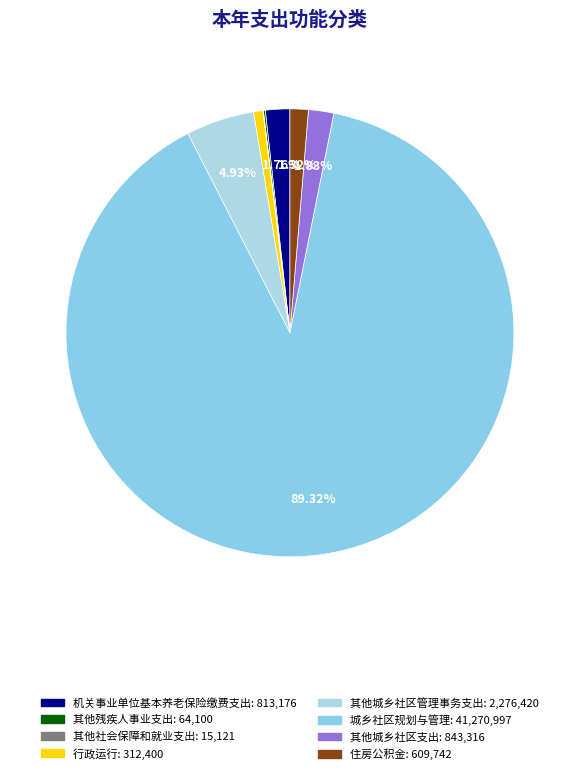

Which category has the smallest portion of the pie?

其他社会保障和就业支出